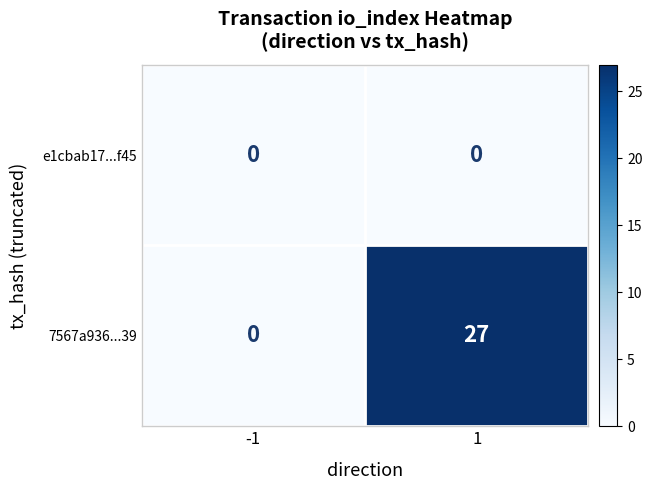

Rank the series by their average value, from highest to lowest.

7567a936...39, e1cbab17...f45